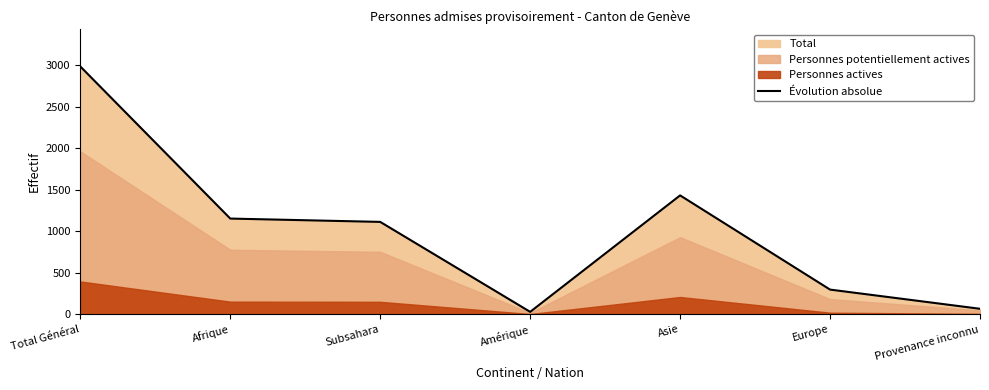

Reading right to left, what are all the values shown in this chart?

Provenance inconnu=68	Europe=299	Asie=1433	Amérique=31	Subsahara=1114	Afrique=1154	Total Général=2985